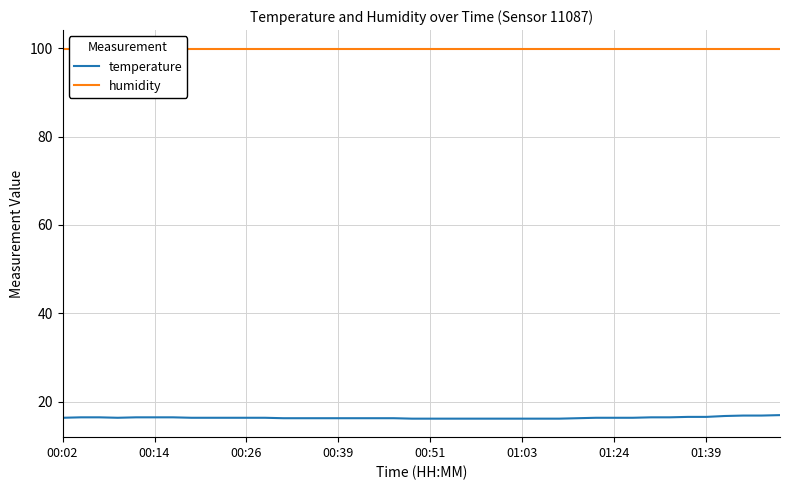

Which label corresponds to the largest value in the chart?

00:02